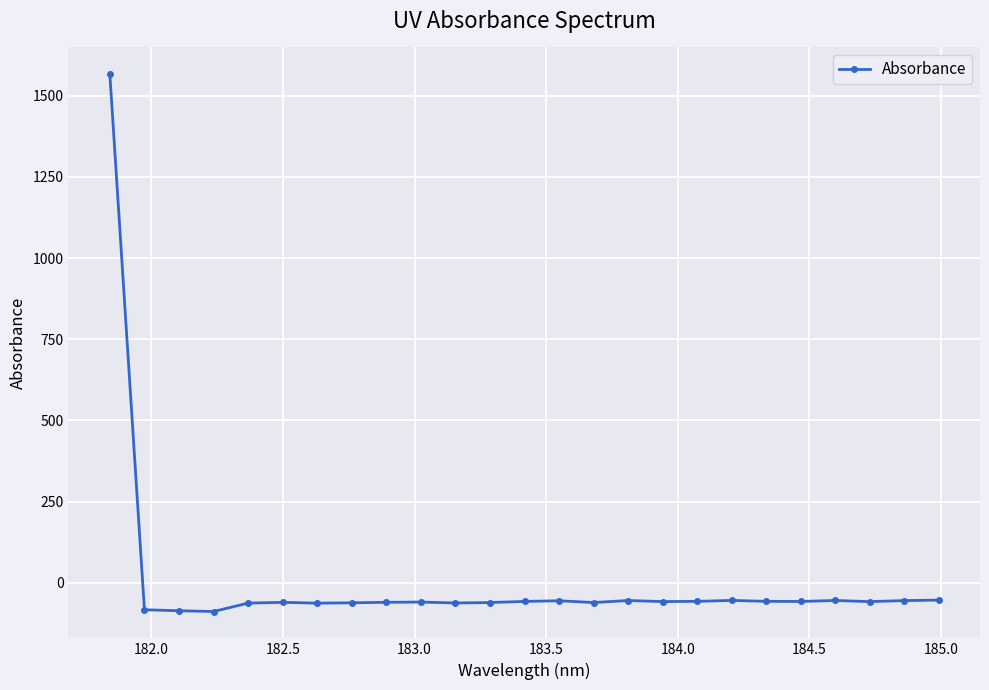

What is the maximum value shown in the chart?

1565.8